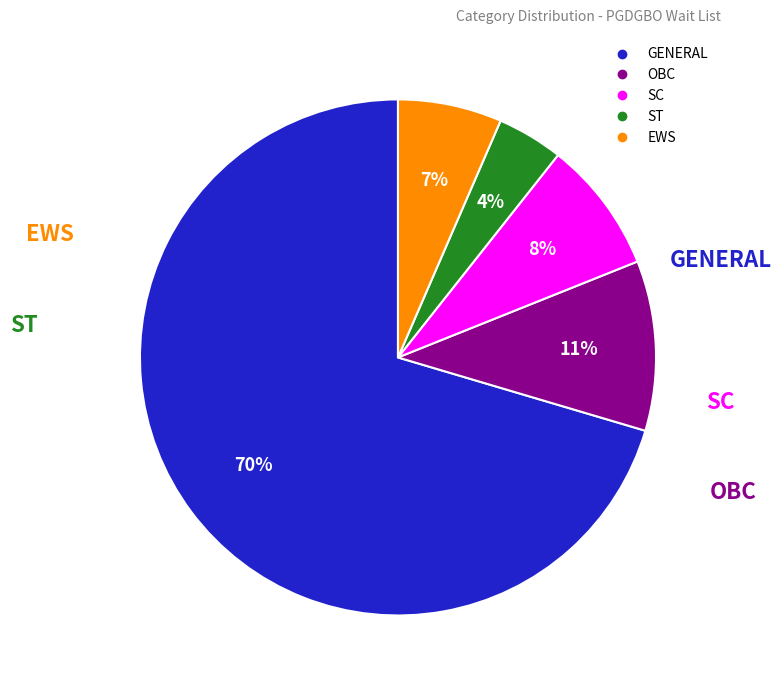

Do GENERAL and ST together represent more than half of the pie?

Yes